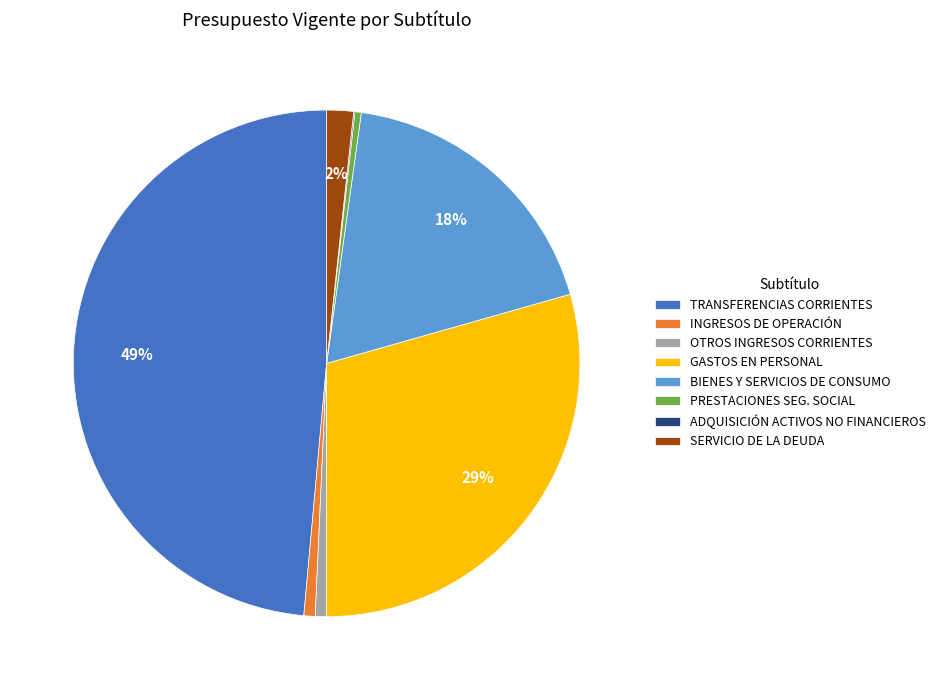

Does any single category account for the majority?

No